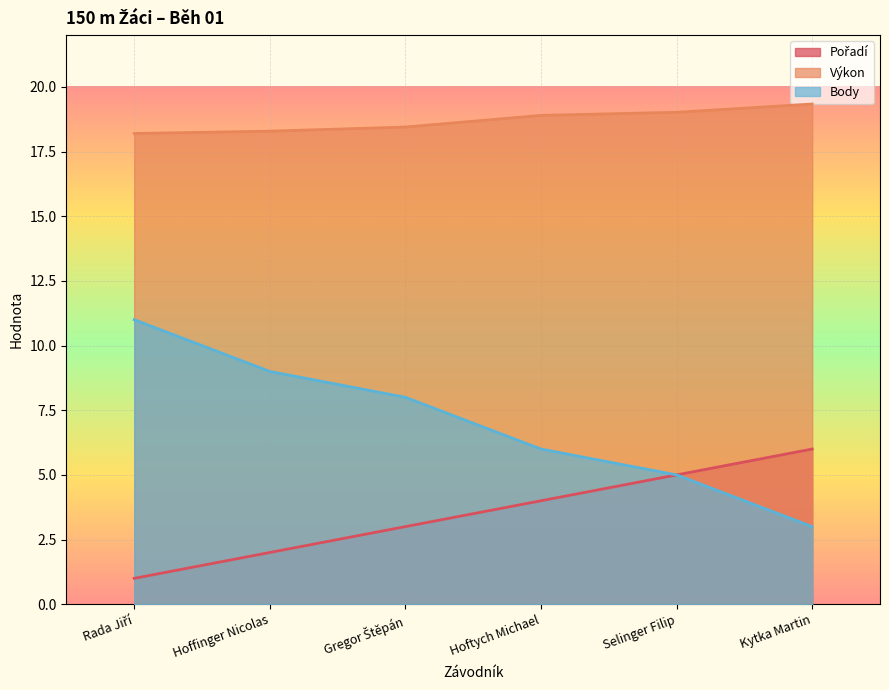

How many lines are shown in the chart?

3